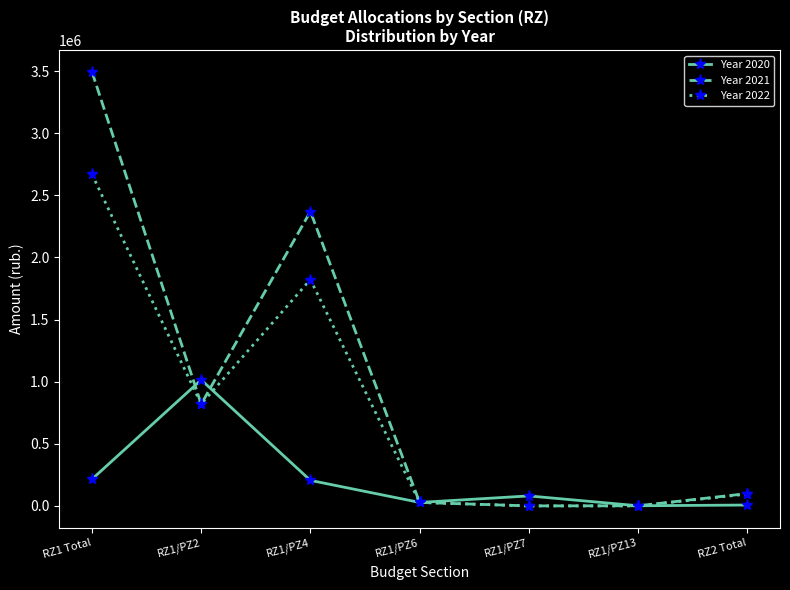

What are all the series names shown in the legend?

Year 2020, Year 2021, Year 2022